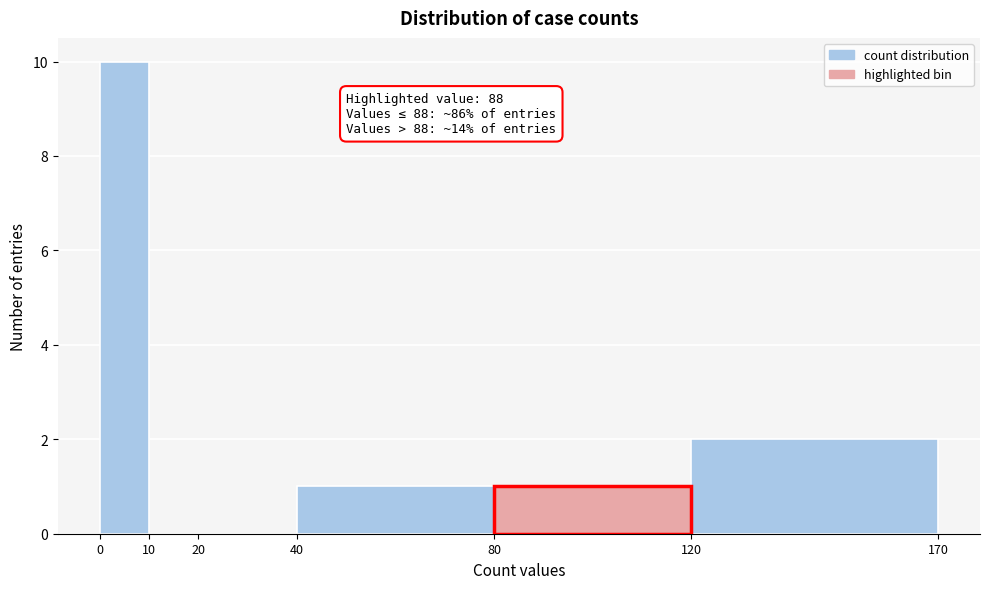

Which range on the x-axis has the tallest bar?

0 to 10